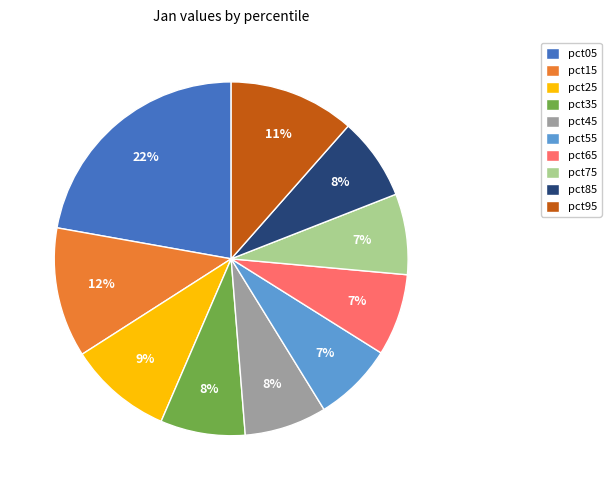

To the nearest percent, what is the average slice percentage?

10%